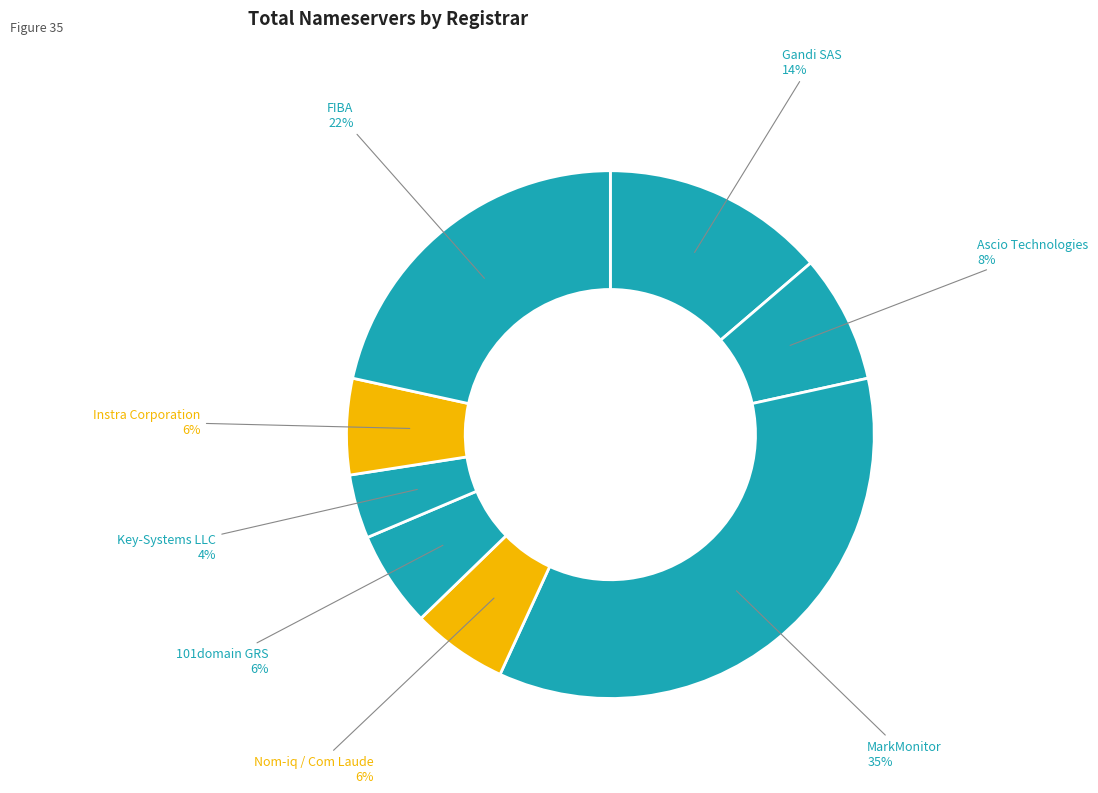

Is FIBA the majority of the pie?

No